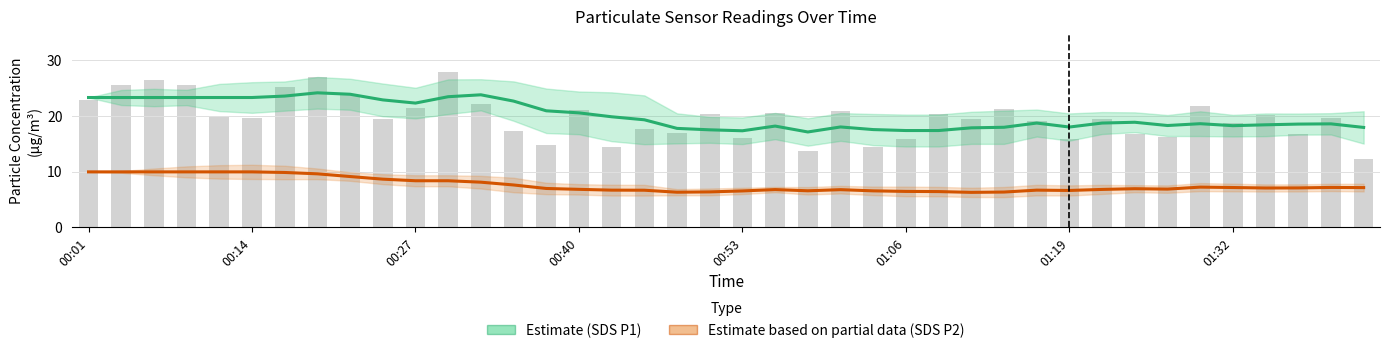

Which series has the widest spread of values?

Estimate (SDS_P1)